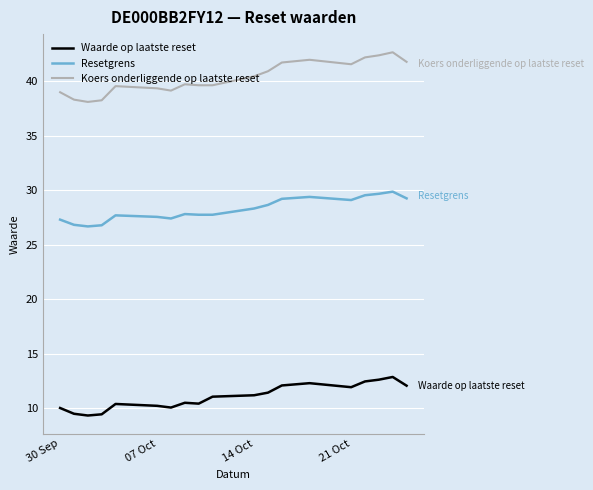

What is the minimum value shown in the chart?

9.3